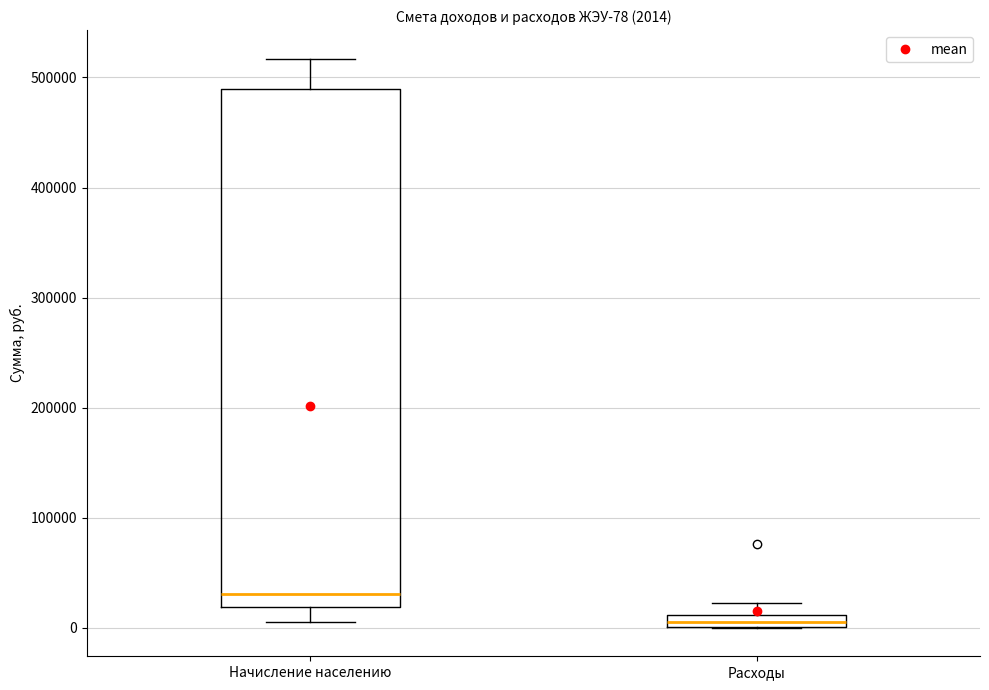

Which box is the tallest, from its lower edge to its upper edge?

Начисление населению